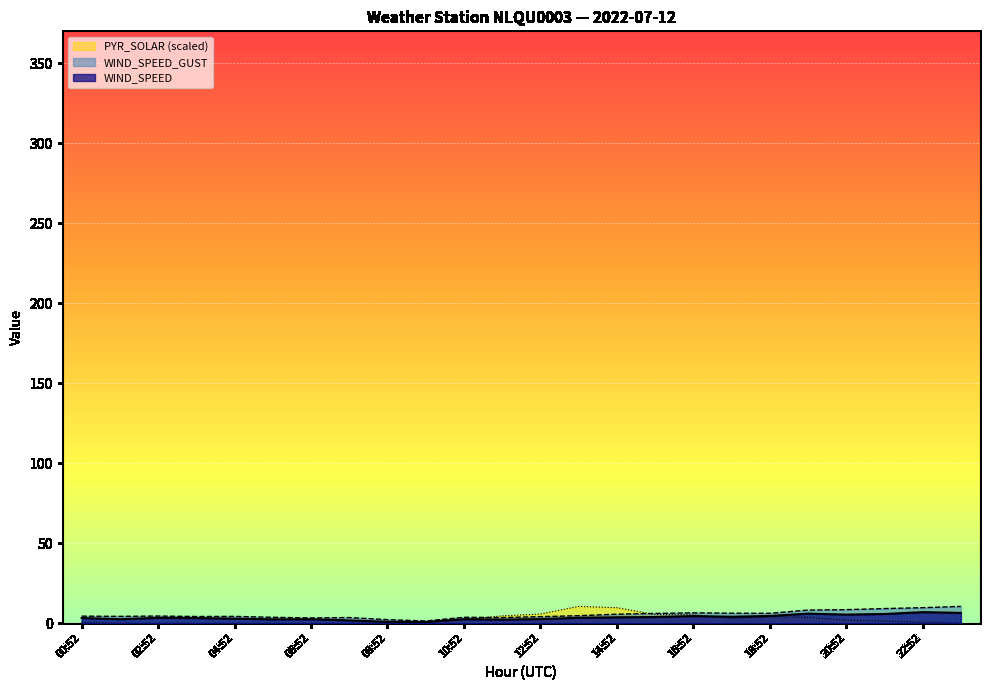

At which category is the sum across all series the highest?

14:52